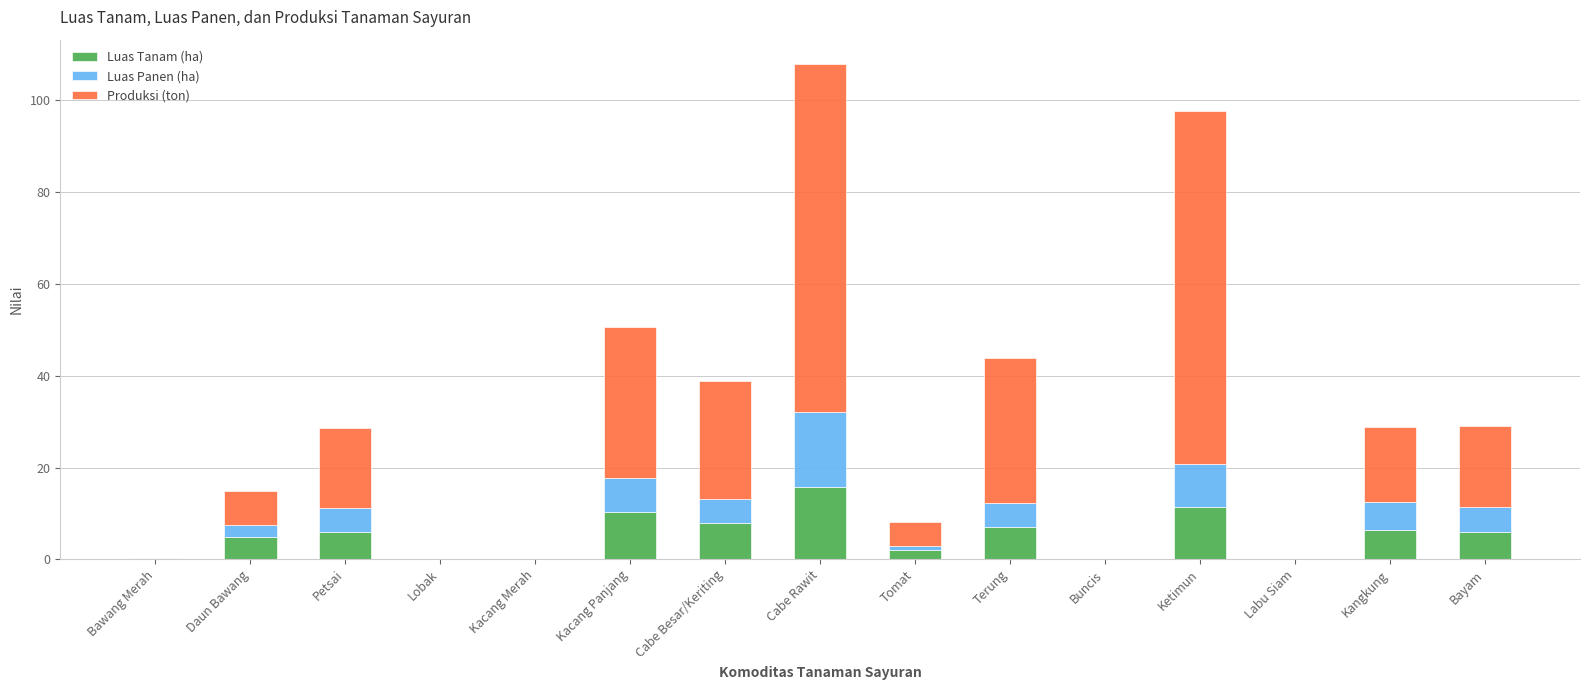

How many categories are shown in the chart?

15